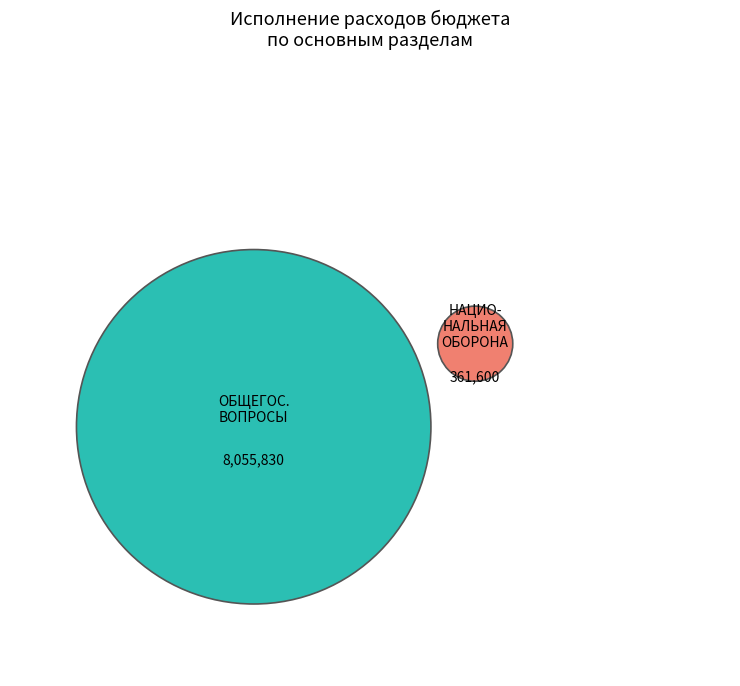

What is the majority slice?

ОБЩЕГОСУДАРСТВЕННЫЕ ВОПРОСЫ